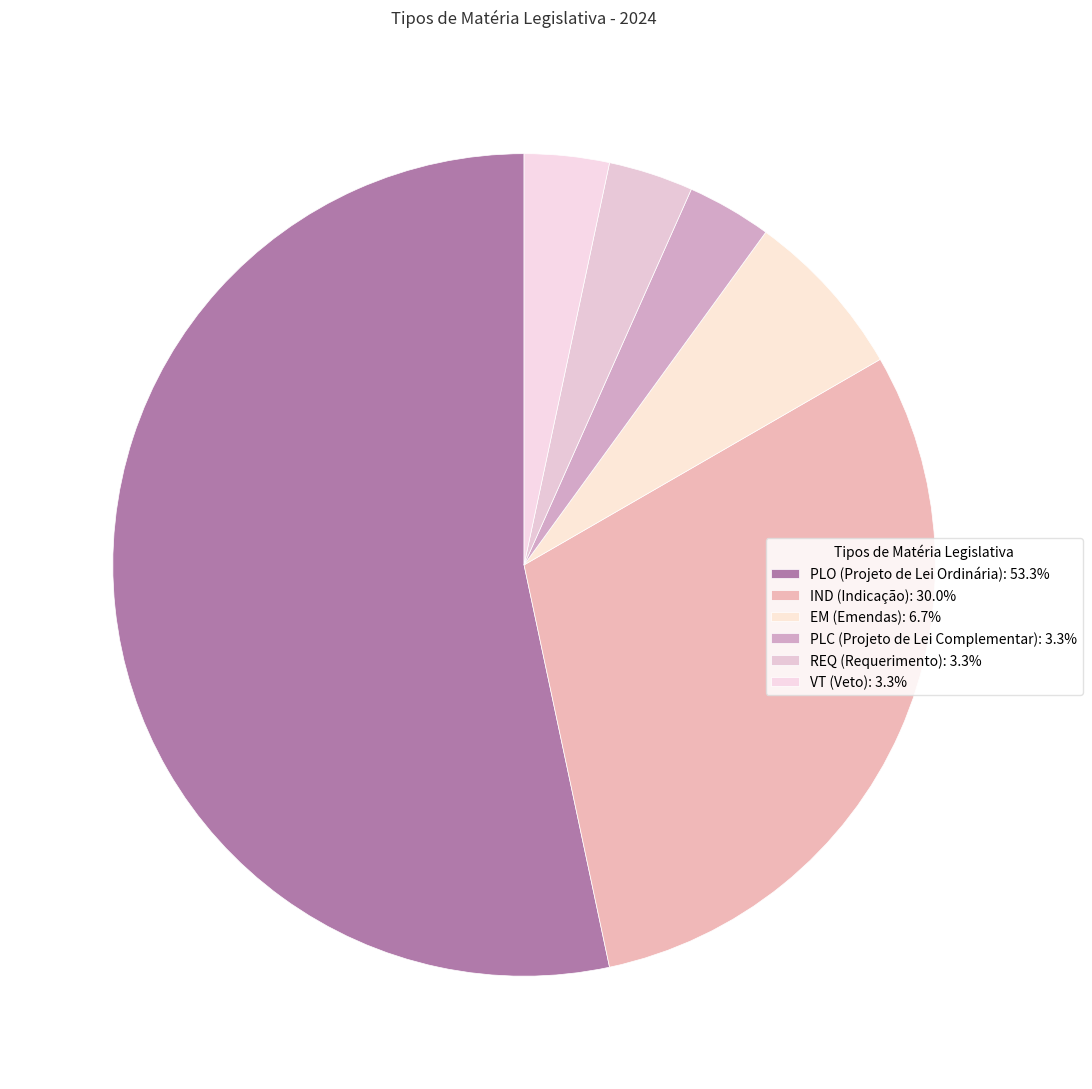

Combined, do VT (Veto) and IND (Indicação) account for over 50%?

No